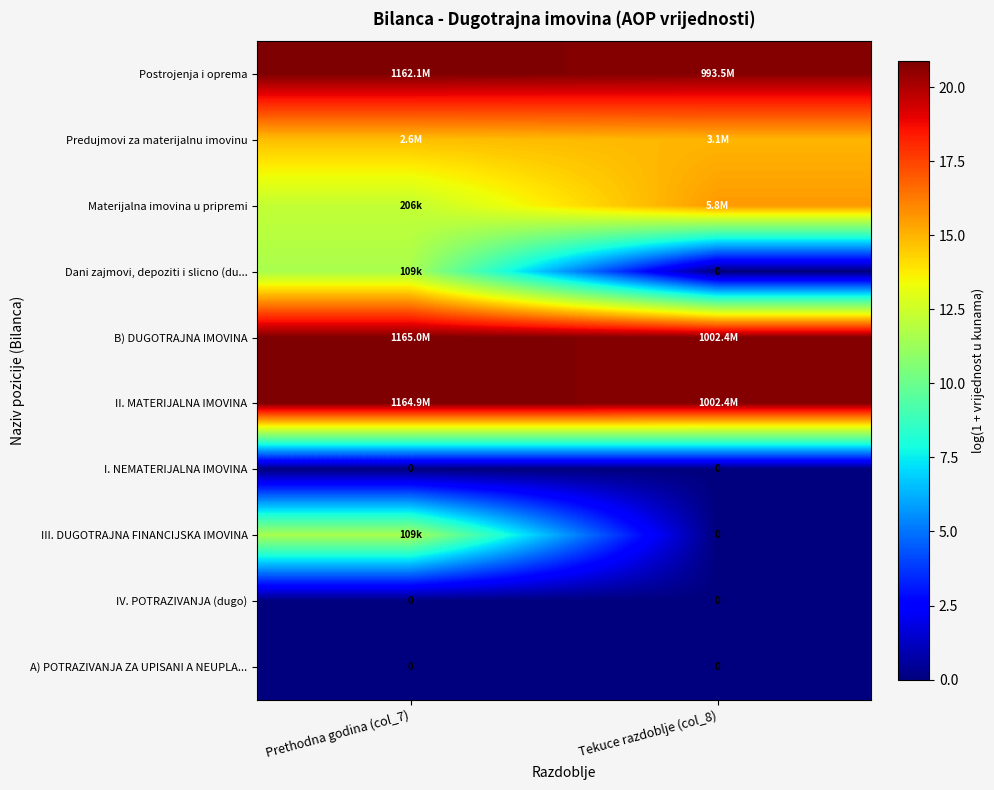

Which has a higher value, Prethodna godina (col_7) or Tekuce razdoblje (col_8)?

Prethodna godina (col_7)